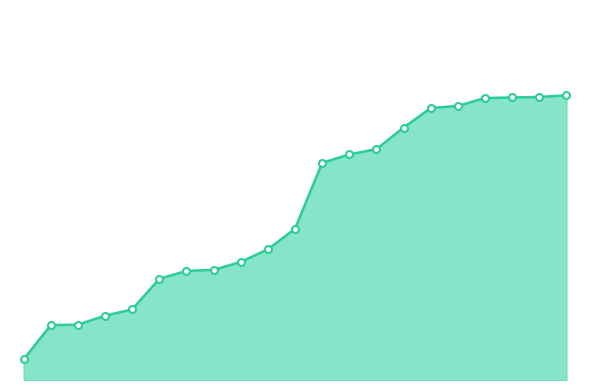

What is the sum of all values?

6812